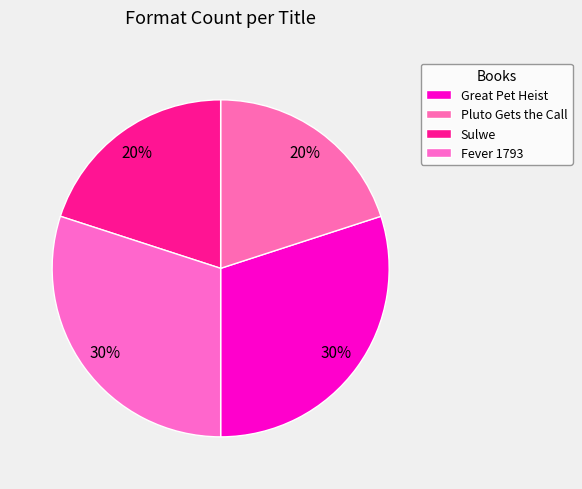

How many segments does this pie chart have?

4